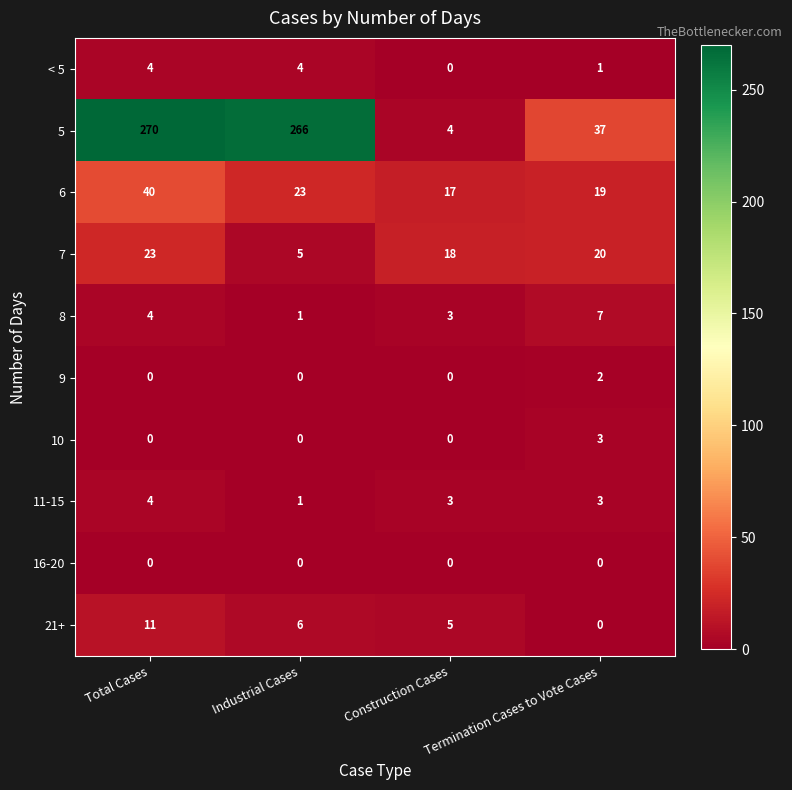

The value of 8 at Termination Cases to Vote Cases is 10. True or false?

False